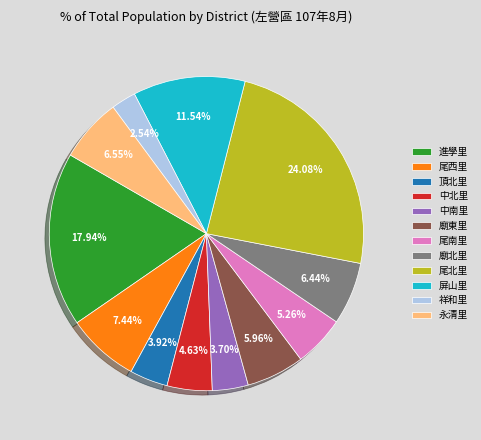

Which has a higher value, 尾北里 or 廟北里?

尾北里